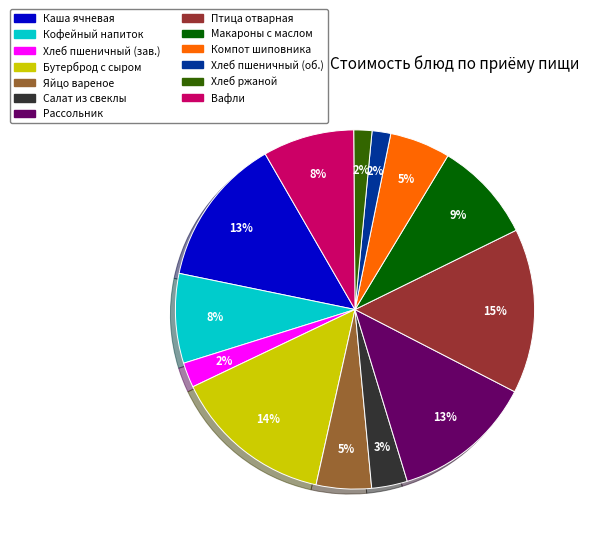

To the nearest percent, what is the difference between the largest and smallest slice percentages?

13%